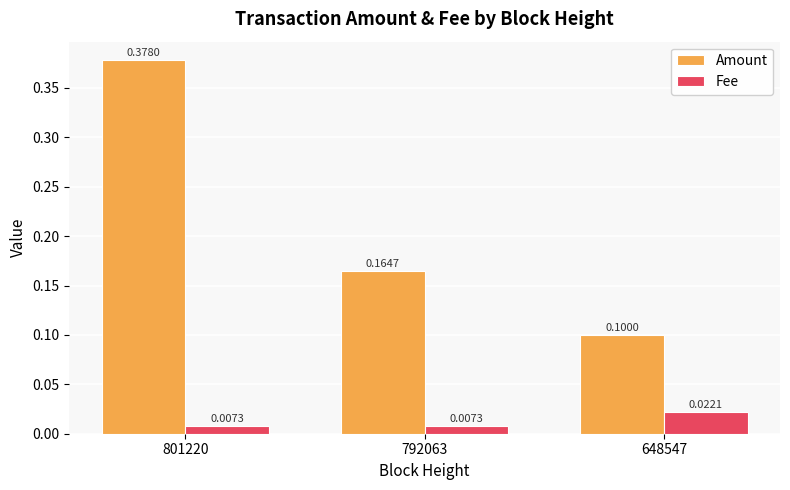

Which series has the largest total across all categories?

Amount